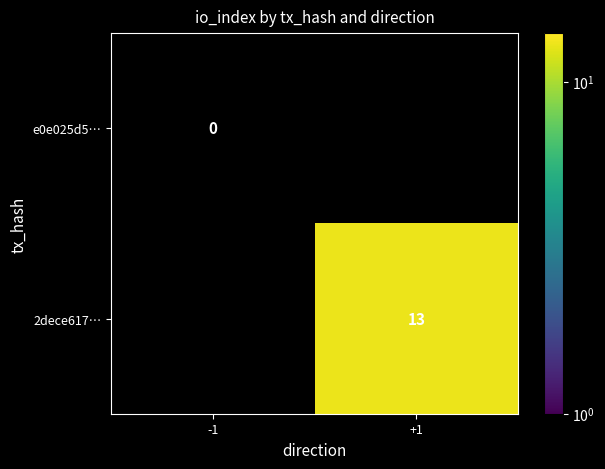

Which series has the widest spread of values?

e0e025d5…